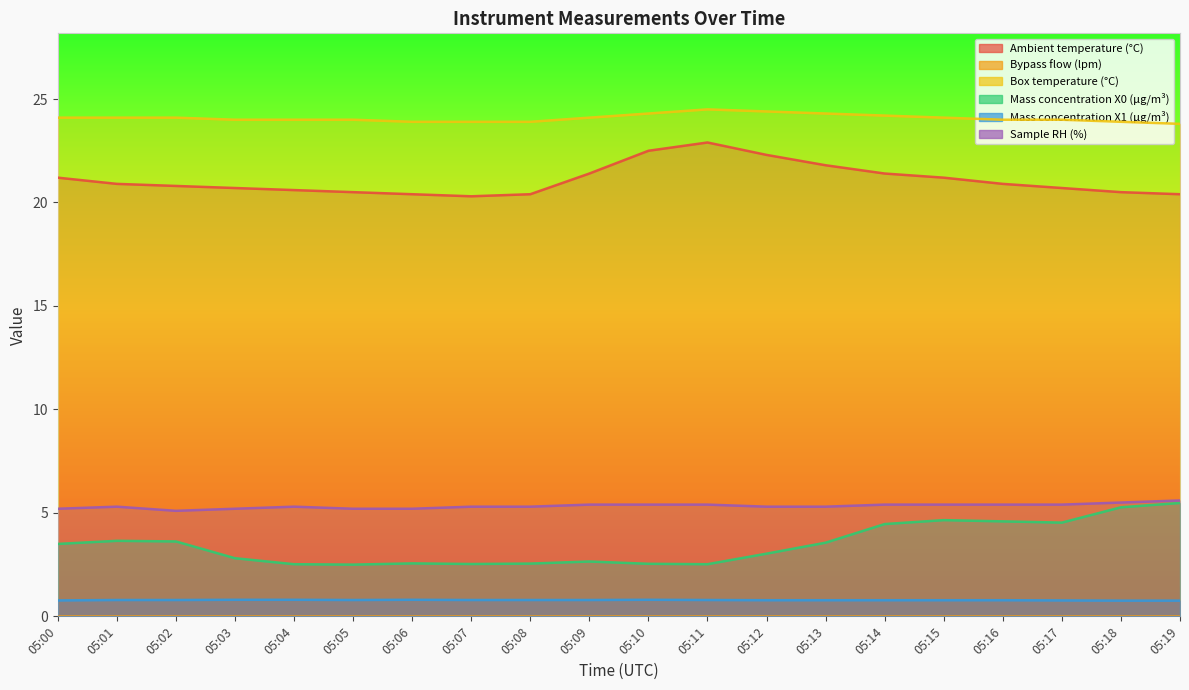

True or false: Ambient temperature (°C) and Mass concentration X0 (μg/m³) cross at least once.

False